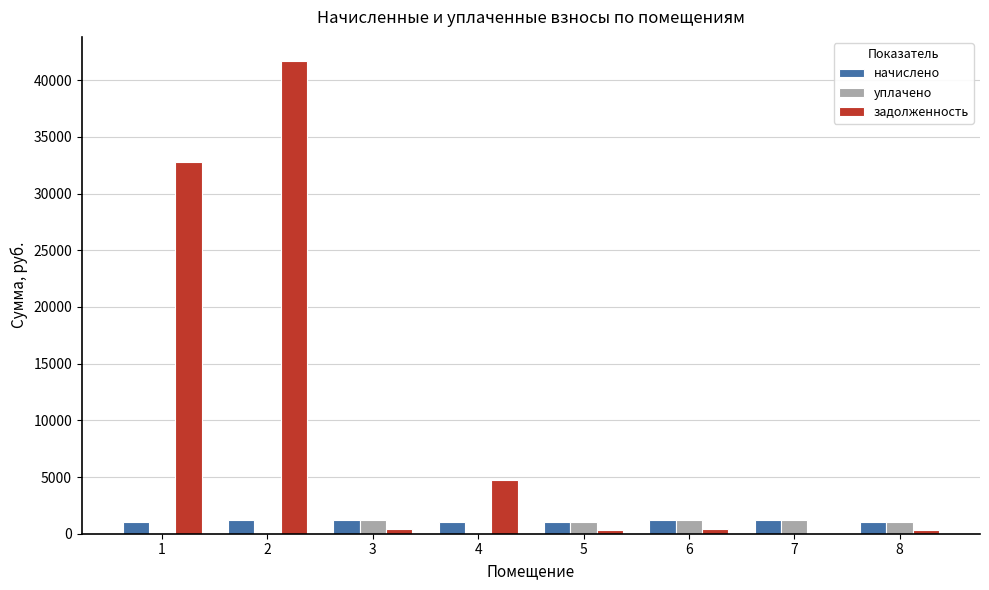

The уплачено series shows 0.0 at 4. True or false?

True